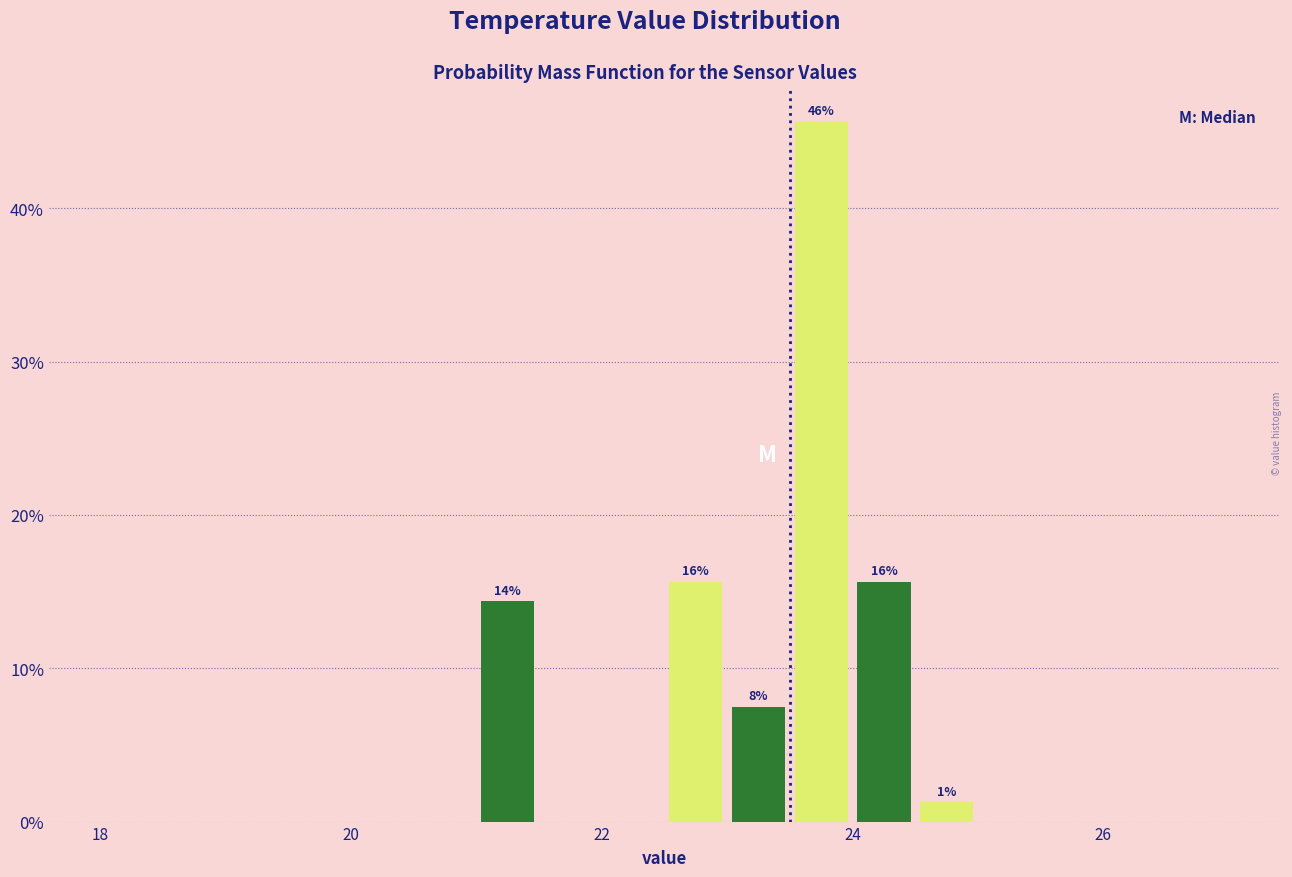

Around what value on the x-axis is the tallest bar? Give the approximate position of its centre, as read against the axis.

23.8